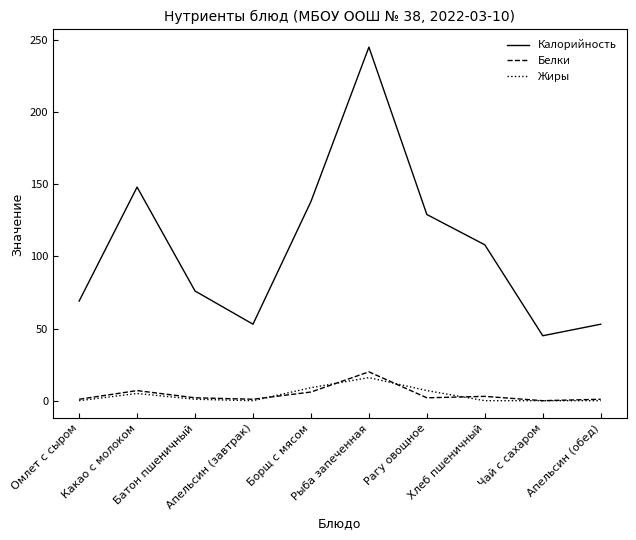

What are all the series names shown in the legend?

Калорийность, Белки, Жиры